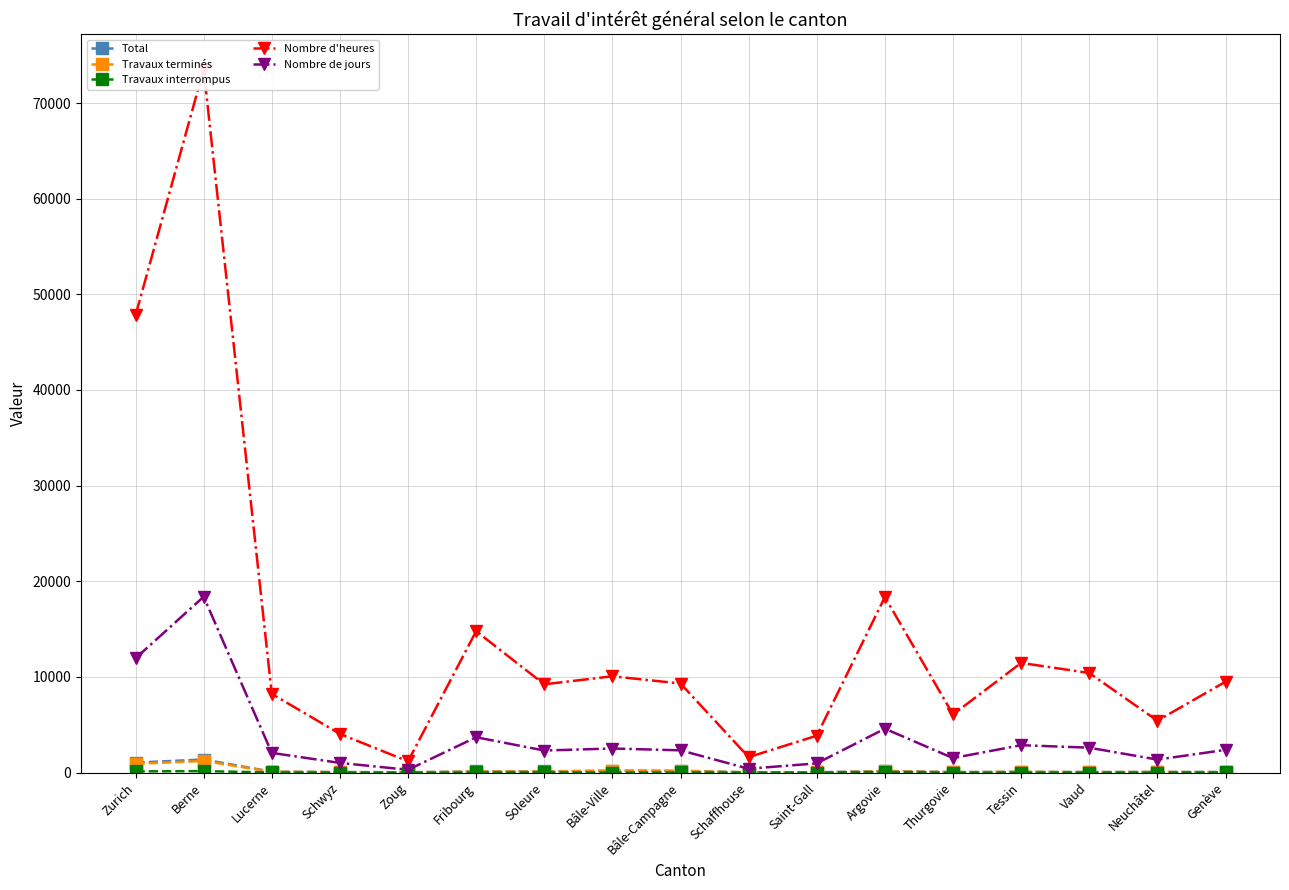

Which series has the largest total across all categories?

Nombre d'heures